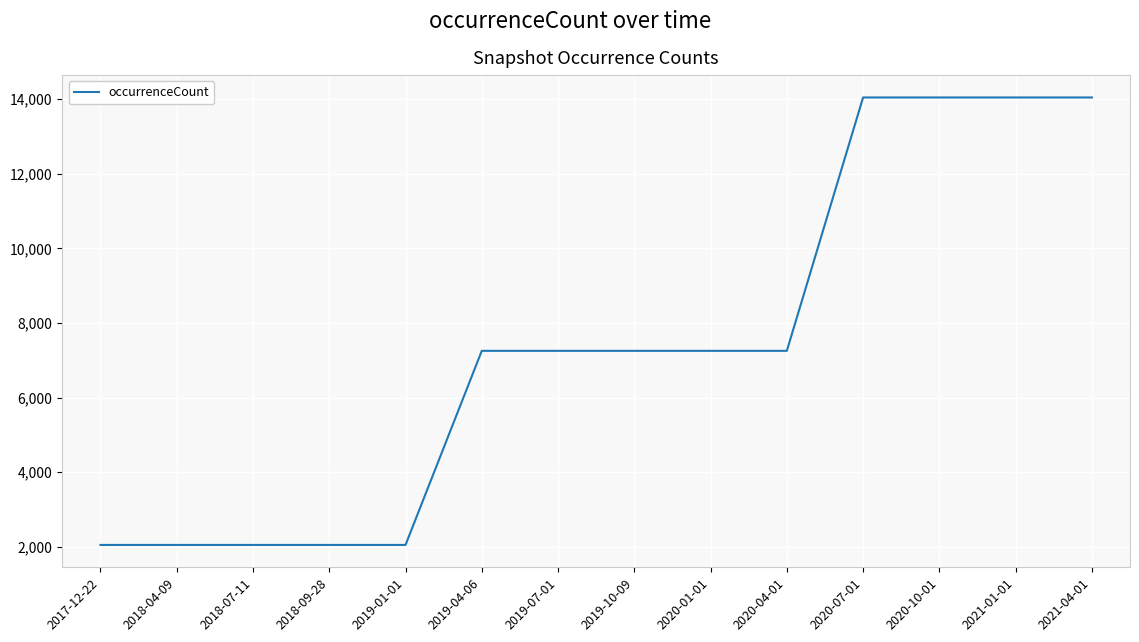

What is the smallest value displayed?

2049